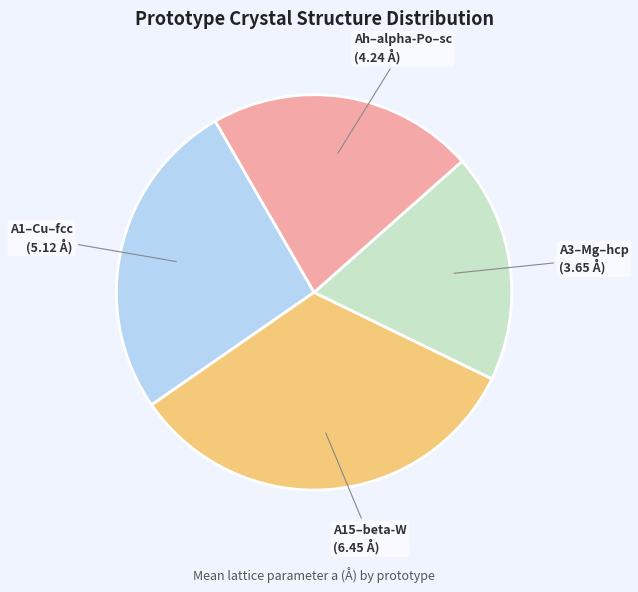

How many segments does this pie chart have?

4